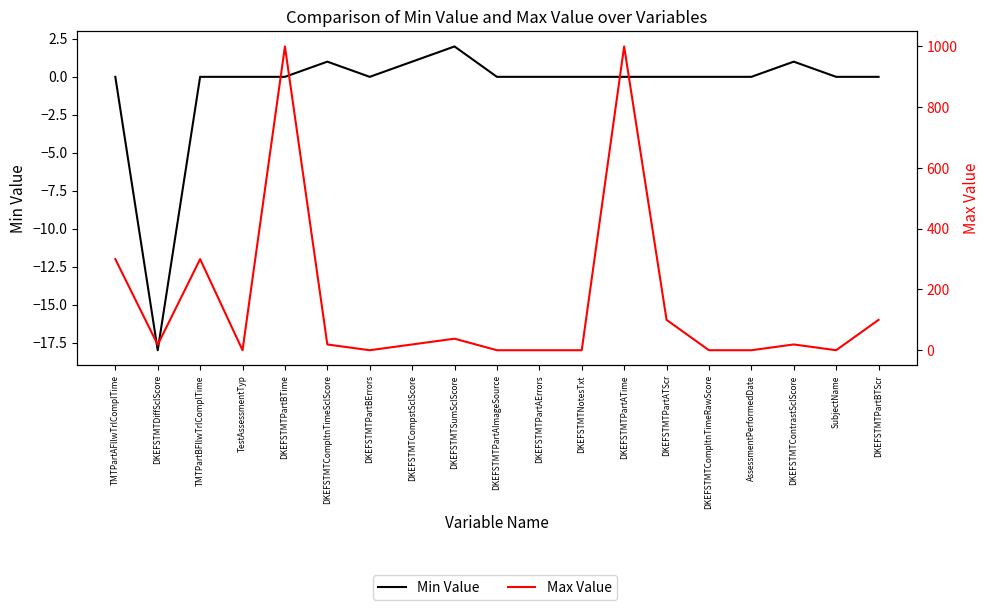

At DKEFSTMTPartAImageSource, list the series in order from smallest to largest.

Min Value, Max Value